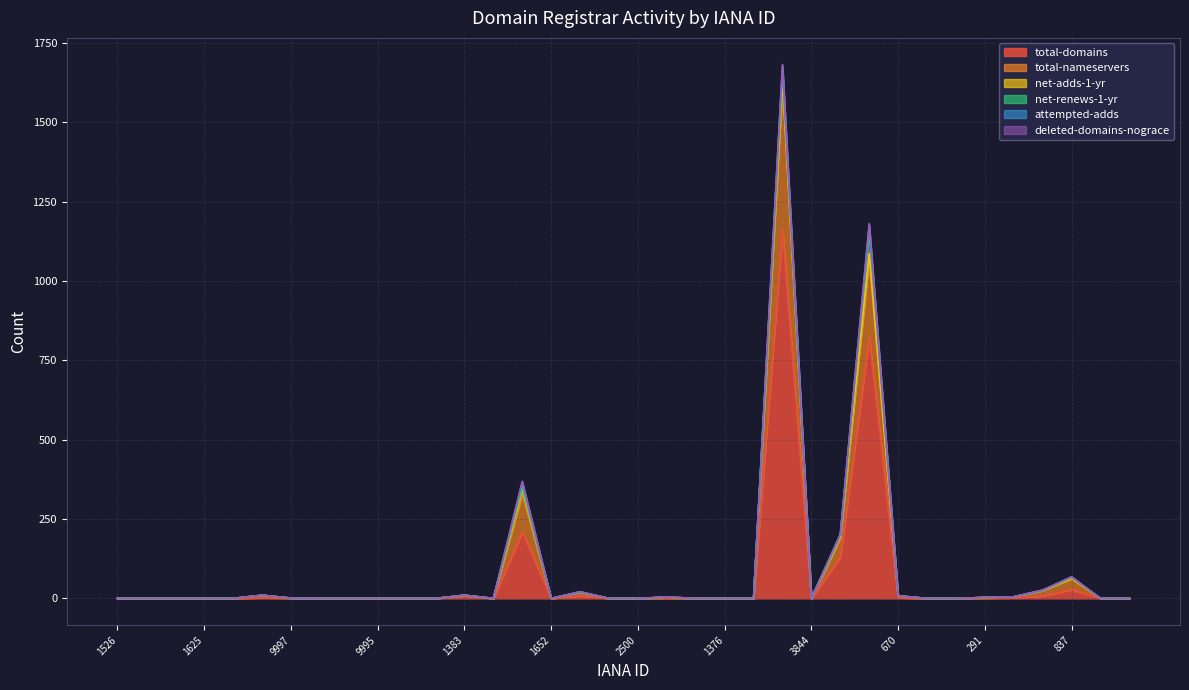

What are all the series names shown in the legend?

total-domains, total-nameservers, net-adds-1-yr, net-renews-1-yr, attempted-adds, deleted-domains-nograce